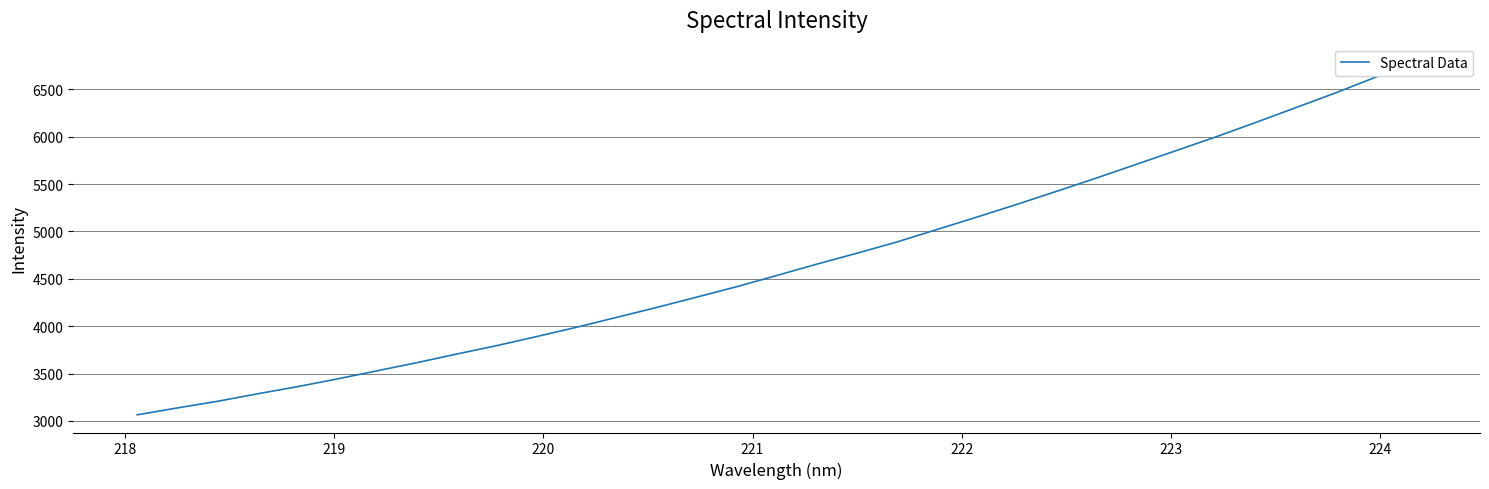

What is the value of the 25th point from the left?

5565.5